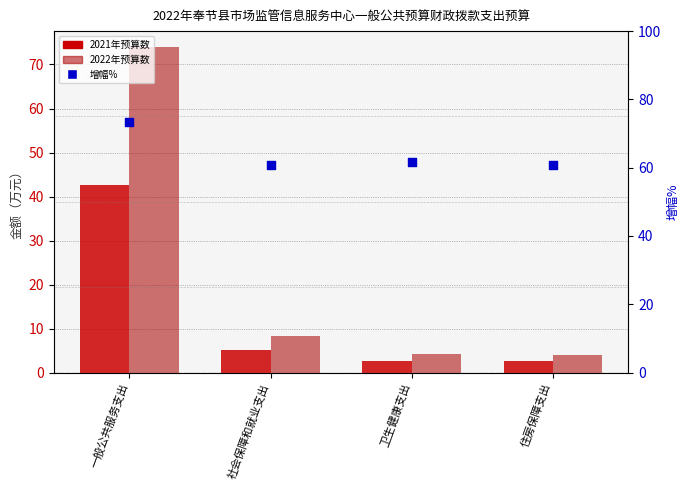

Which series contains the lowest Y value?

2021年预算数